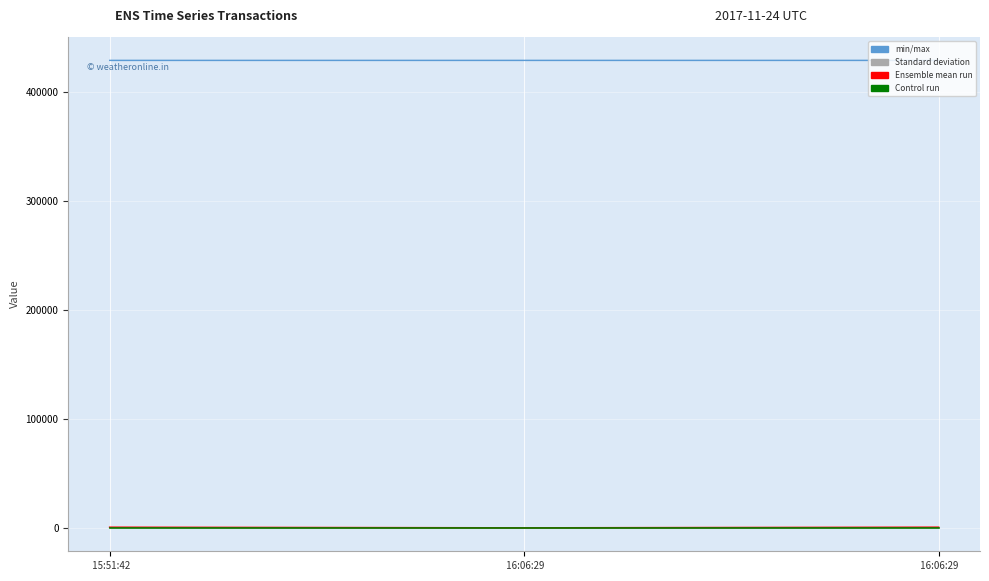

What is the approximate value of Height at  16:06:29?

429148